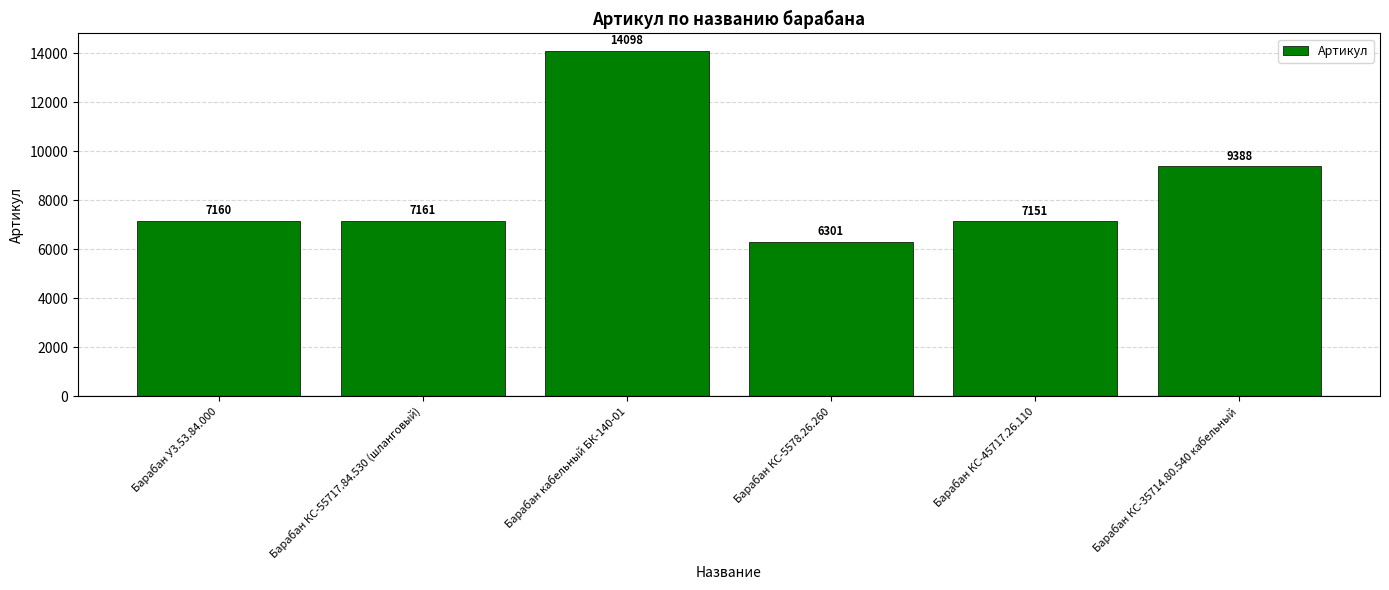

At which category does the chart reach its minimum across all series?

Барабан КС-5578.26.260